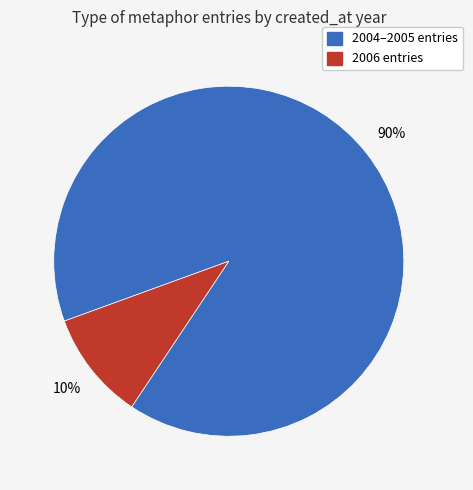

How many segments does this pie chart have?

2